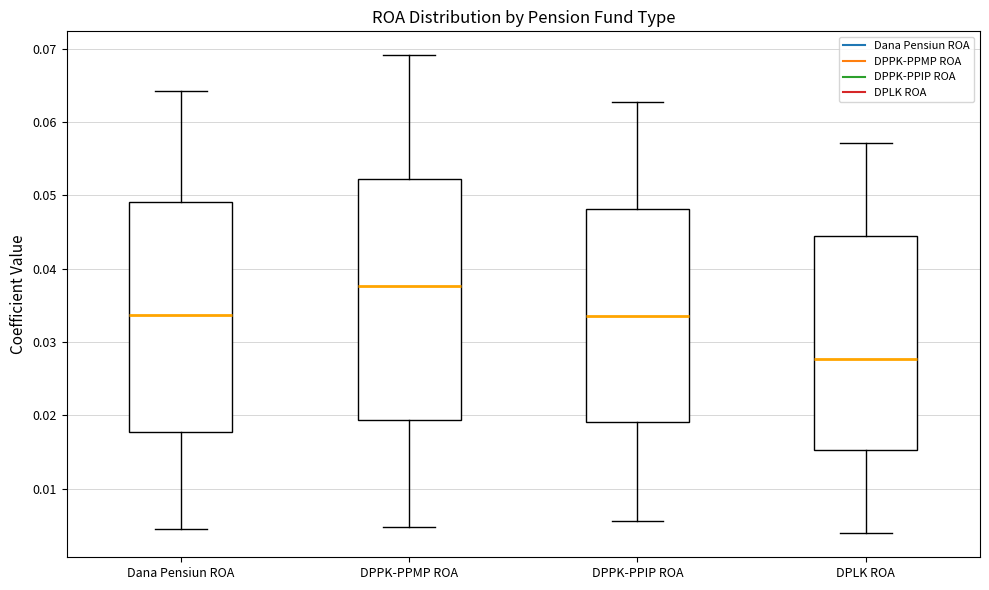

Reading left to right, transcribe this box plot: for each box, give where its median line is, the range the box spans, and where its two whiskers end, as read against the y-axis. The values are not printed on the chart, so give them approximately, as read against the axis.

Dana Pensiun ROA: median 0.034, box 0.018 to 0.049, whiskers 0.005 to 0.064
DPPK-PPMP ROA: median 0.038, box 0.019 to 0.052, whiskers 0.005 to 0.069
DPPK-PPIP ROA: median 0.034, box 0.019 to 0.048, whiskers 0.006 to 0.063
DPLK ROA: median 0.028, box 0.015 to 0.044, whiskers 0.004 to 0.057